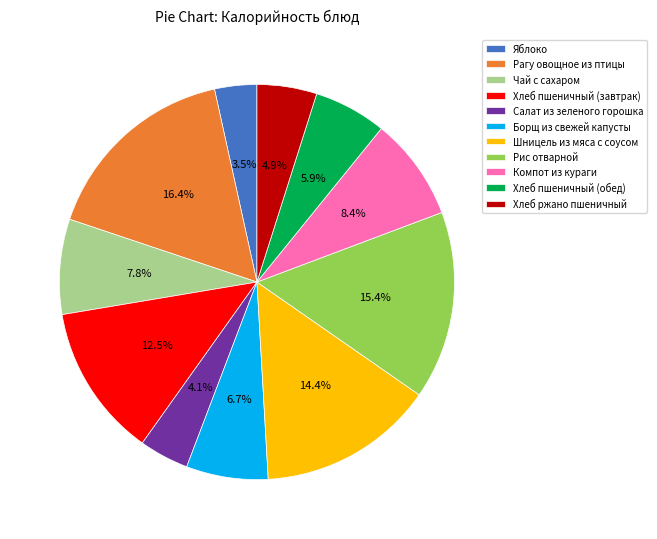

Which category has the biggest portion of the pie?

Рагу овощное из птицы